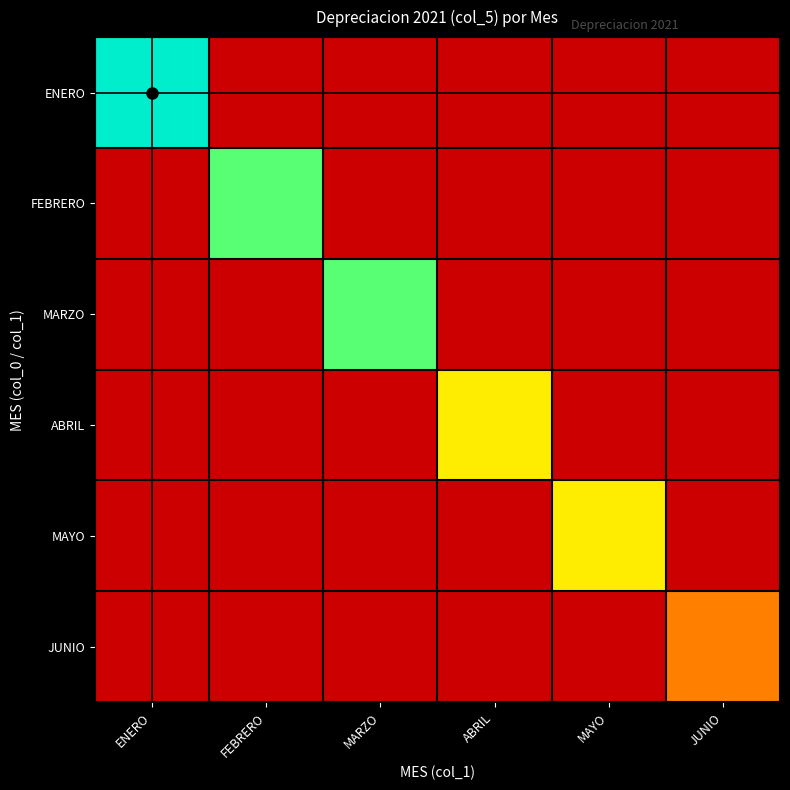

List the series in order of their peak value, highest first.

ENERO, FEBRERO, MARZO, ABRIL, MAYO, JUNIO